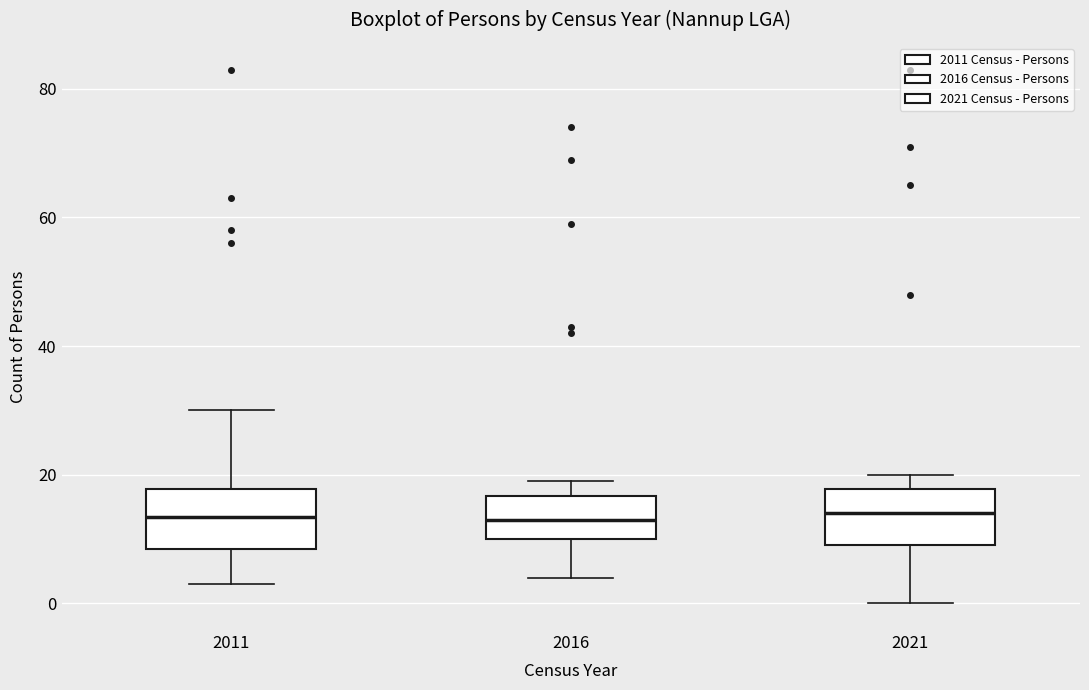

Reading left to right, read every box against the y-axis: the position of its median line, the range the box covers, and the ends of its whiskers. The values are not printed on the chart, so give them approximately, as read against the axis.

2011: median 14, box 8 to 18, whiskers 4 to 30
2016: median 14, box 10 to 16, whiskers 4 to 20
2021: median 14, box 10 to 18, whiskers 0 to 20